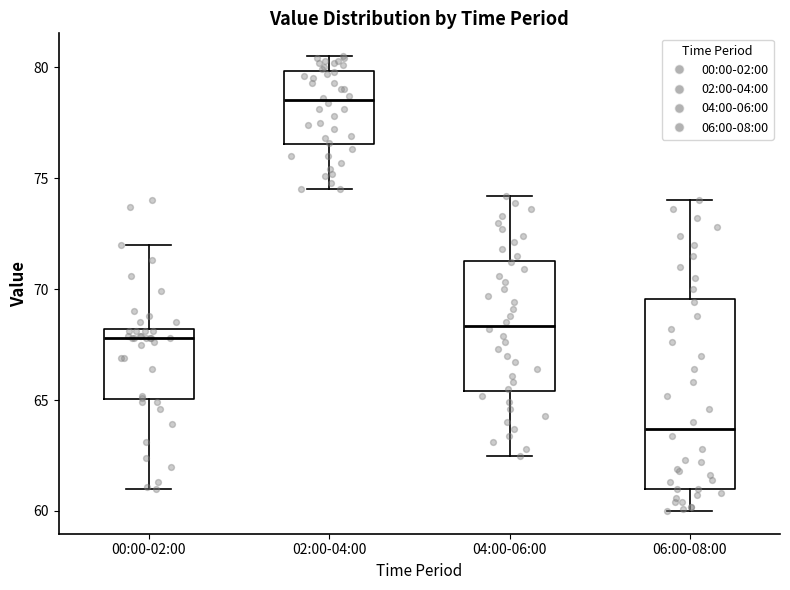

Where is the lower edge of the box for 02:00-04:00 on the y-axis? The values are not printed on the chart, so give them approximately, as read against the axis.

76.5